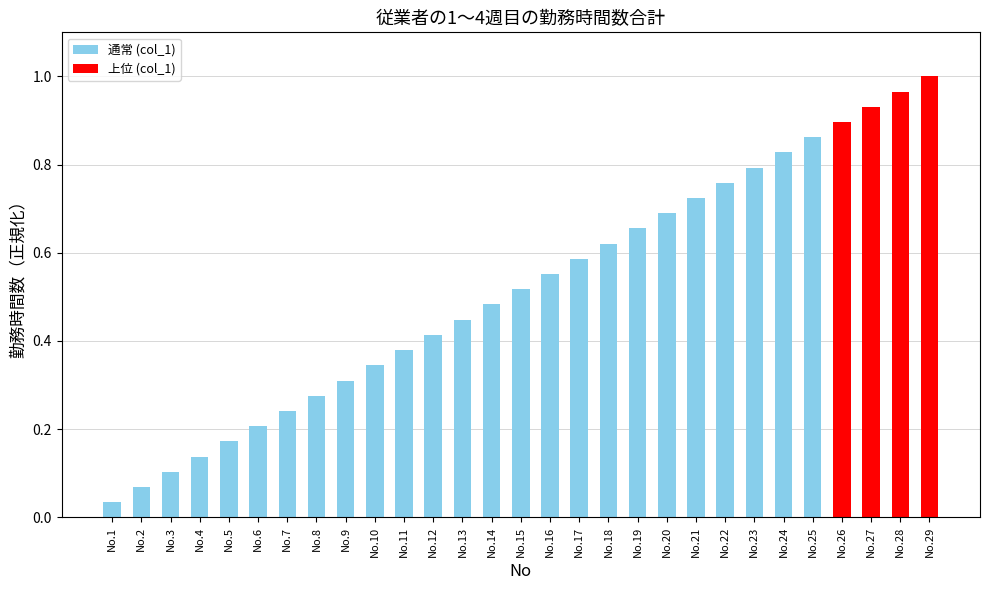

Are the bars horizontal?

No